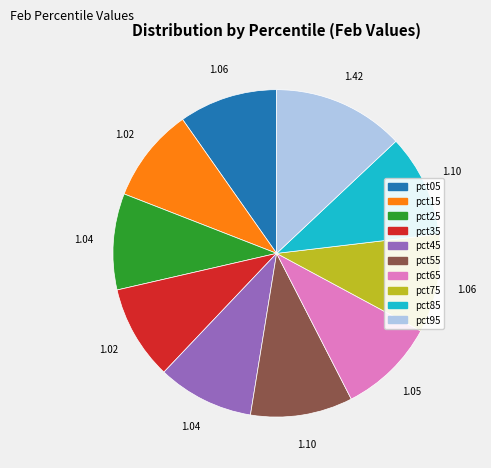

Which has a higher value, pct45 or pct55?

pct55